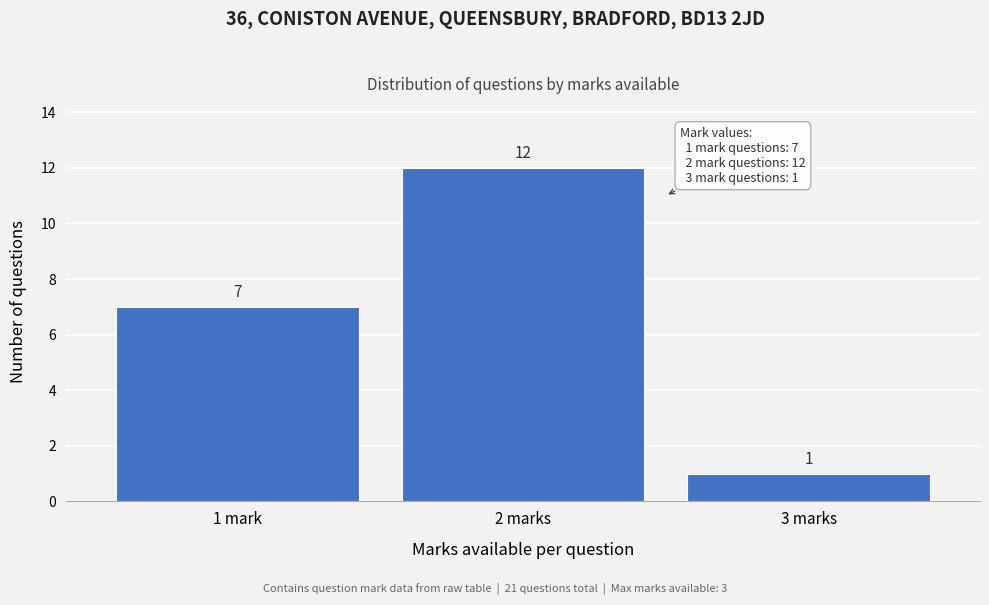

Reading left to right, transcribe all the data shown in this chart.

1 mark=7	2 marks=12	3 marks=1